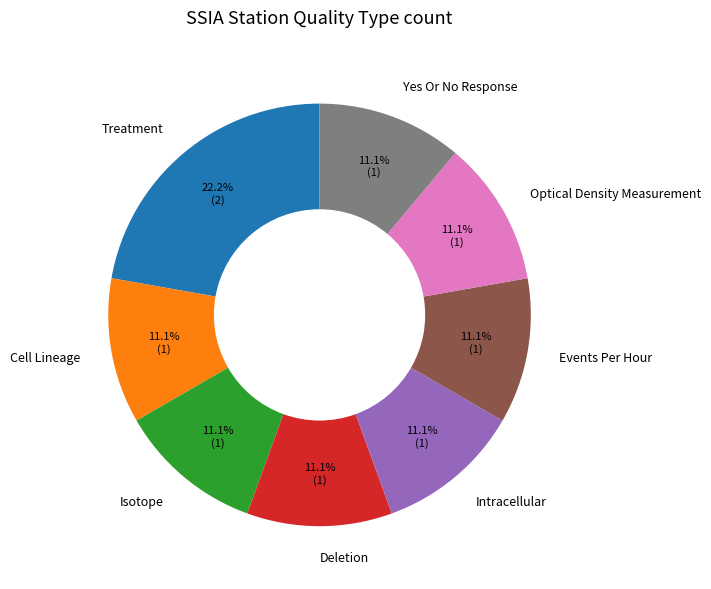

What is the largest slice in the pie chart?

Treatment